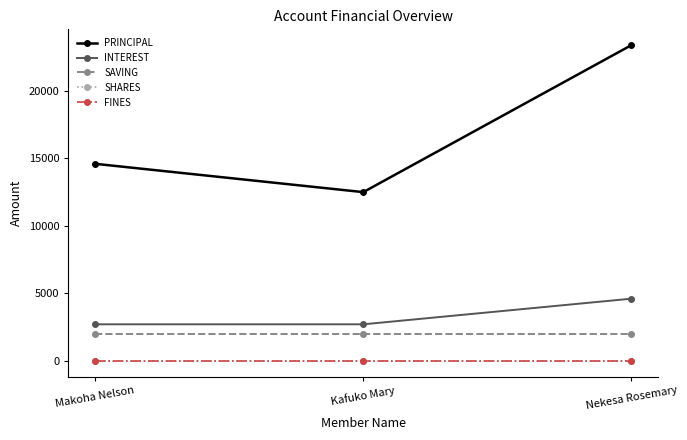

Is this an area chart (filled region under the line)?

No